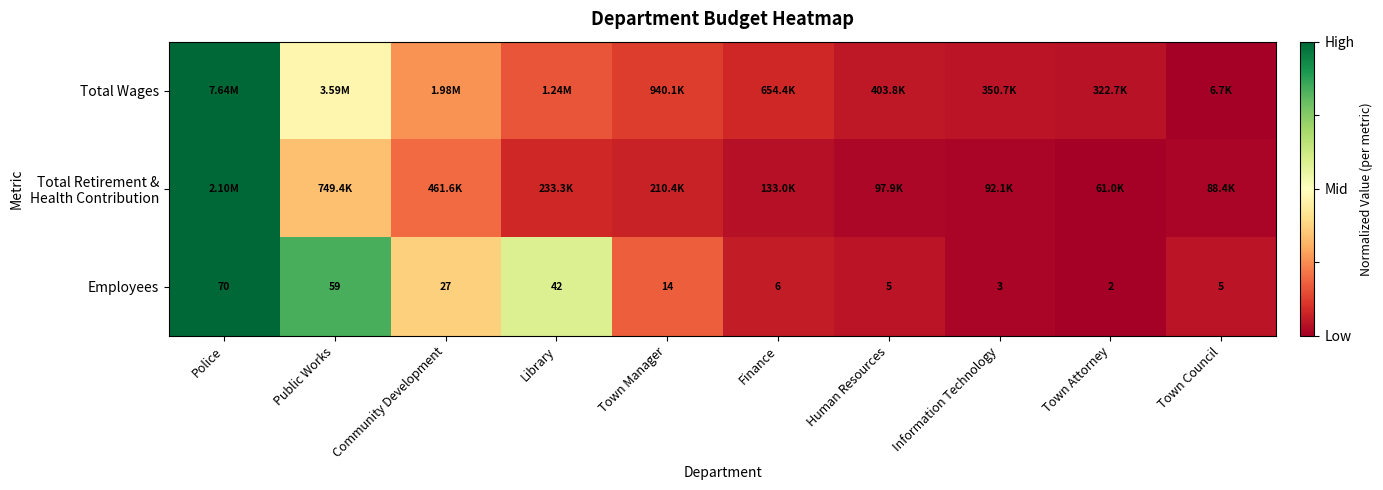

Where is Employees nearest to the value 36?

Library